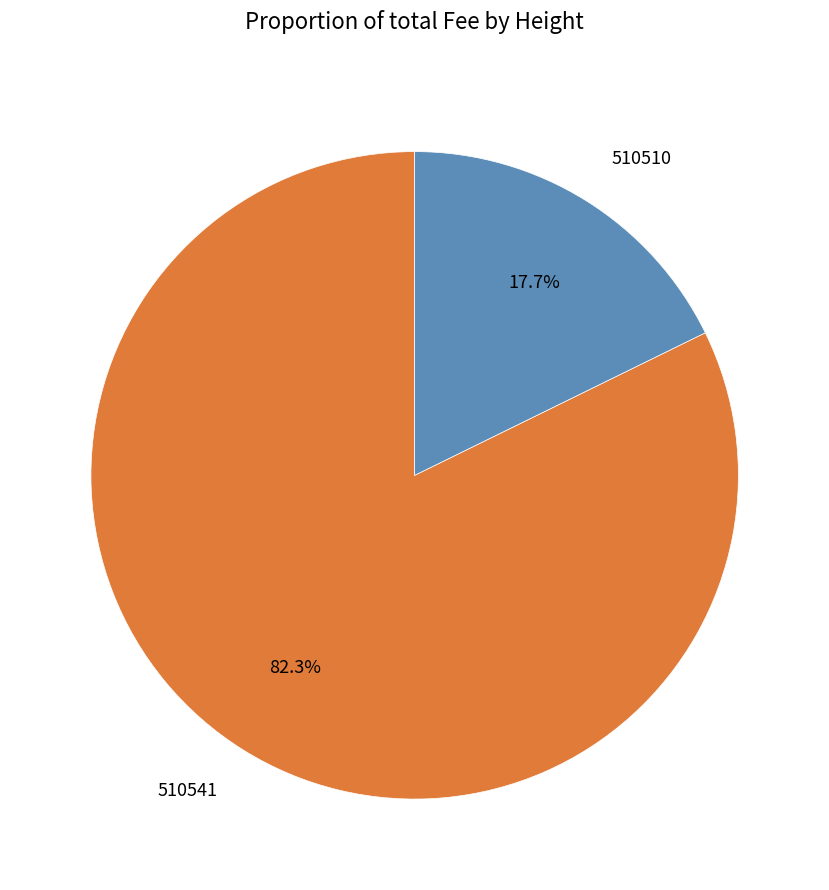

True or false: 510510 accounts for 18% of the total.

True